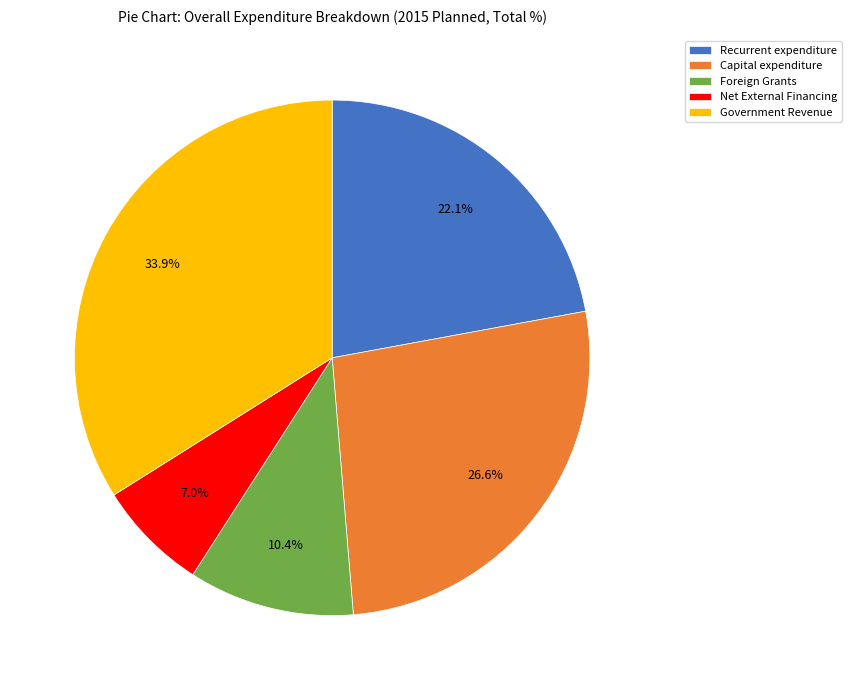

To the nearest percent, what is the average slice percentage?

20%